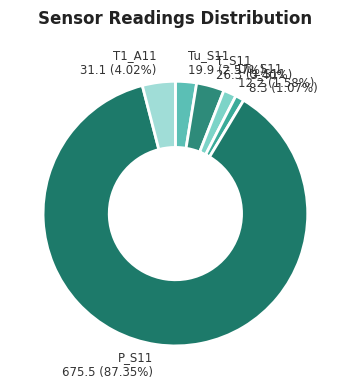

Which has a higher value, Tu_S11 or T1_A11?

T1_A11